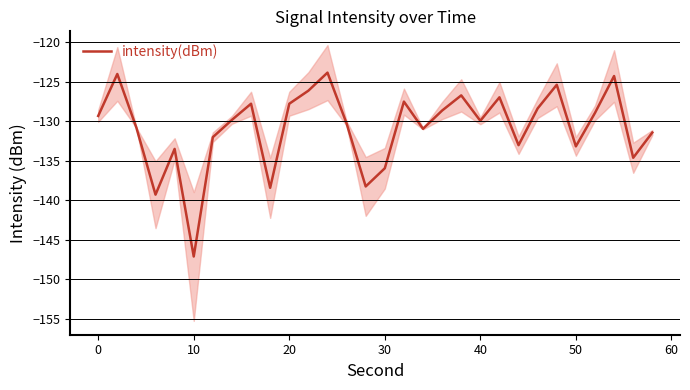

Which category has the lowest value in the intensity(dBm) series?

10